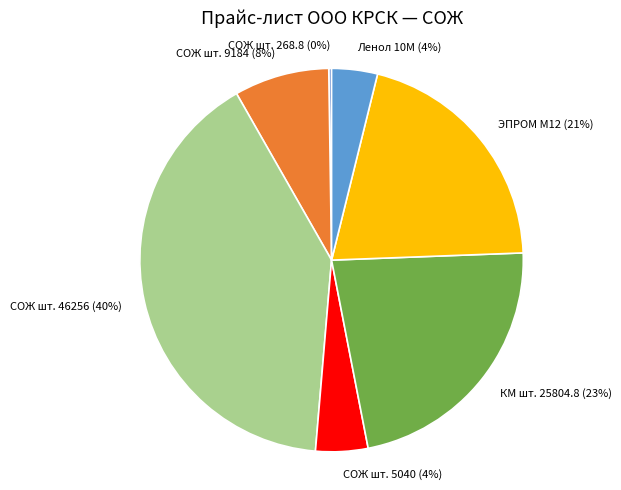

To the nearest percent, what is the difference between the СОЖ шт. 9184 and КМ шт. 25804.8 slice percentages?

15%